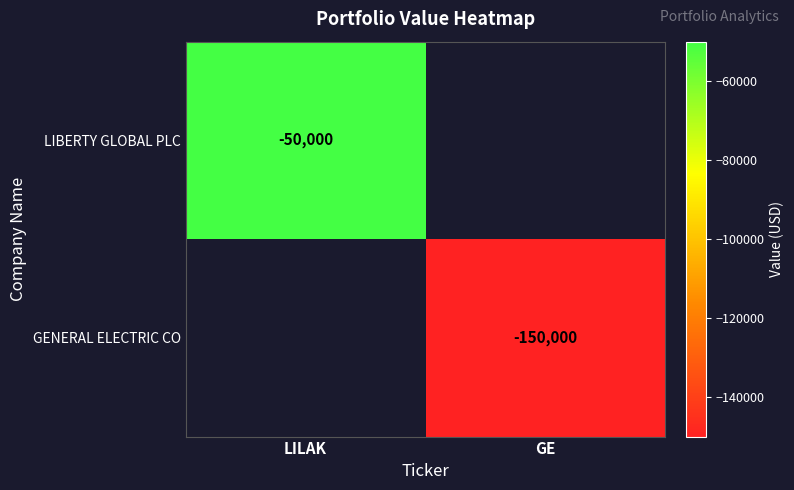

True or false: LIBERTY GLOBAL PLC has a value of -27712 at LILAK.

False